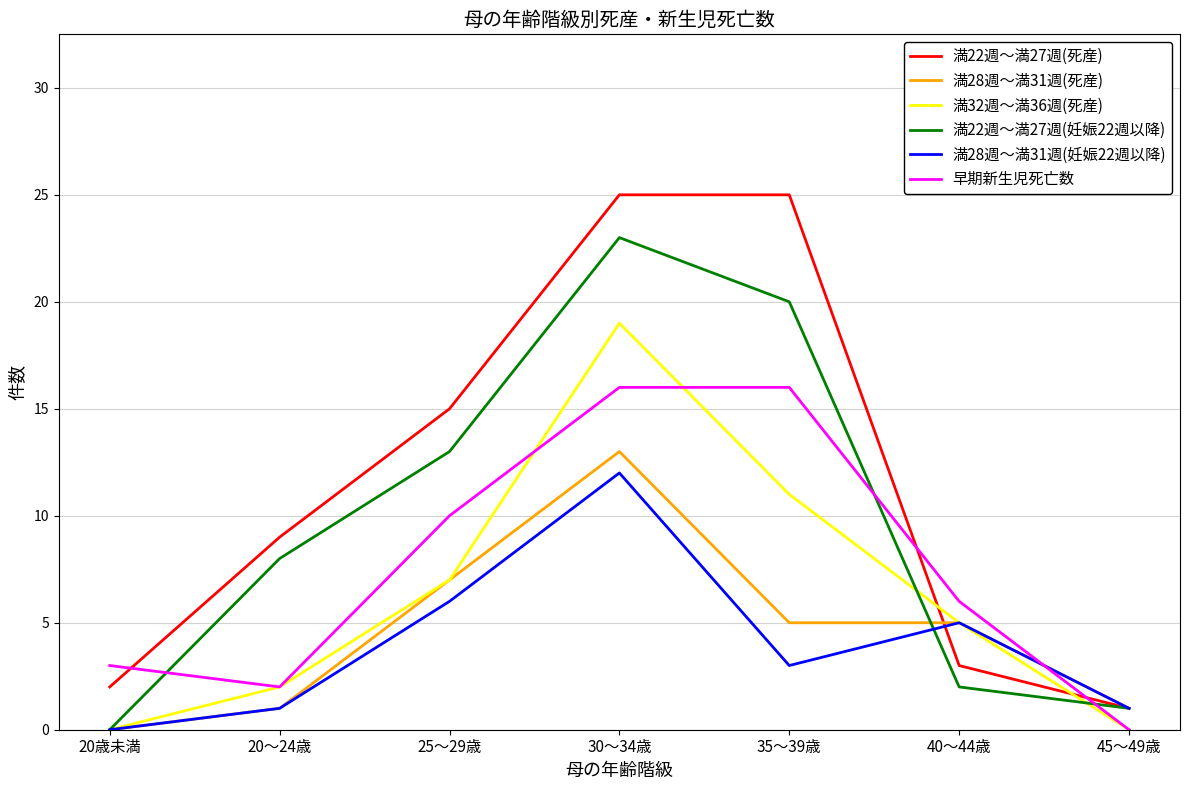

What is the average value of the 早期新生児死亡数 series?

8